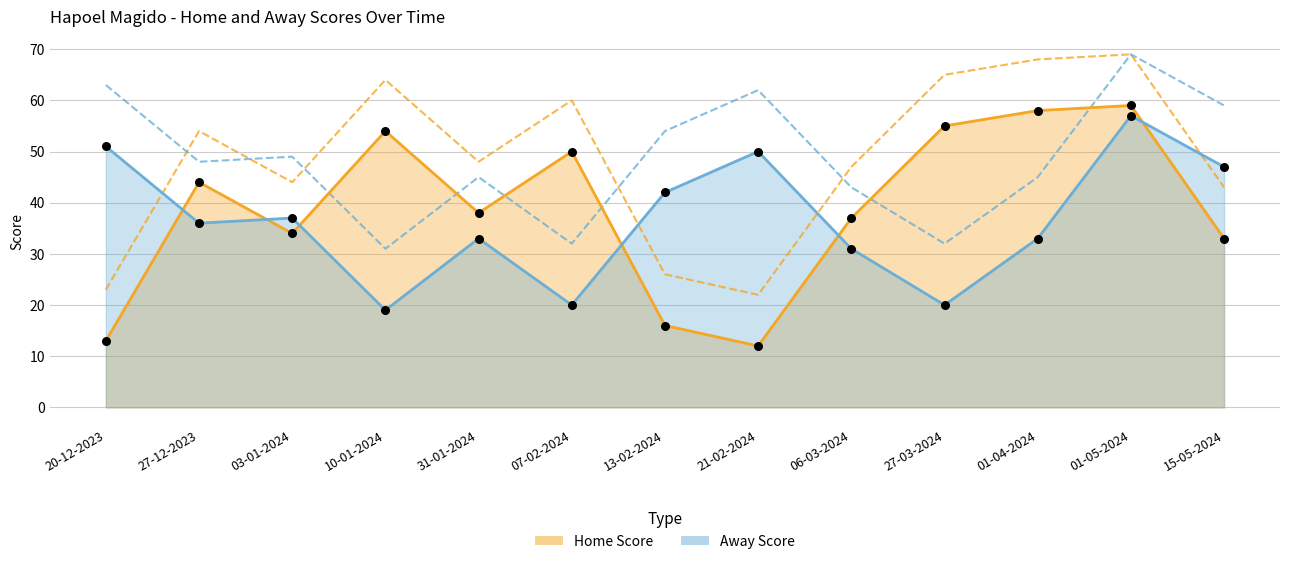

At which category is the sum across all series the highest?

01-05-2024